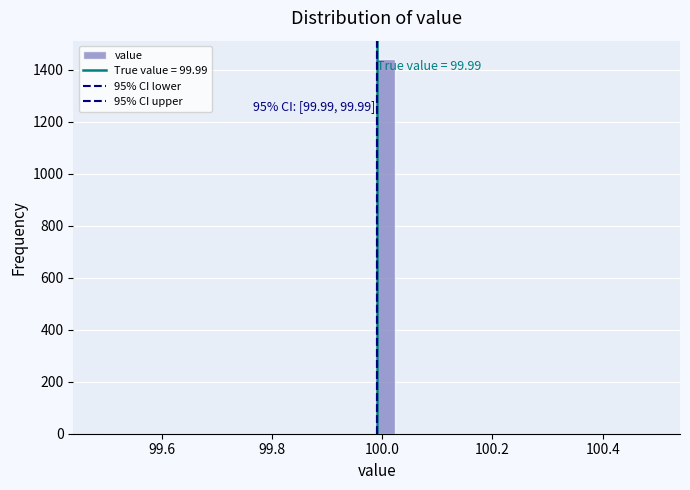

Around what value on the x-axis is the tallest bar? Give the approximate position of its centre, as read against the axis.

100.00